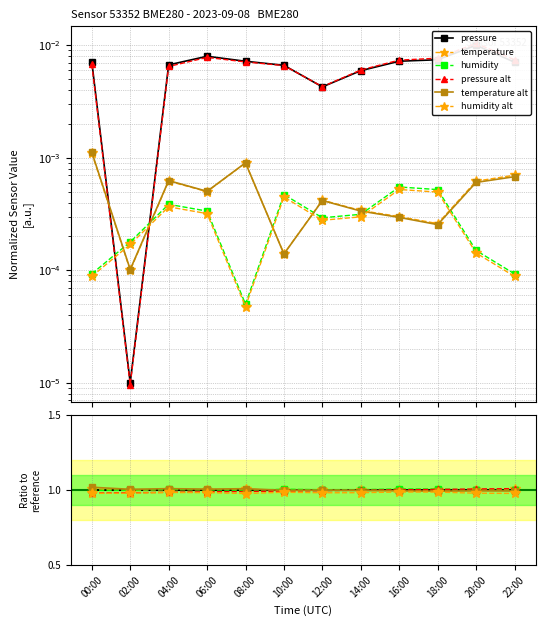

What is the average value of the temperature alt series?

1.0